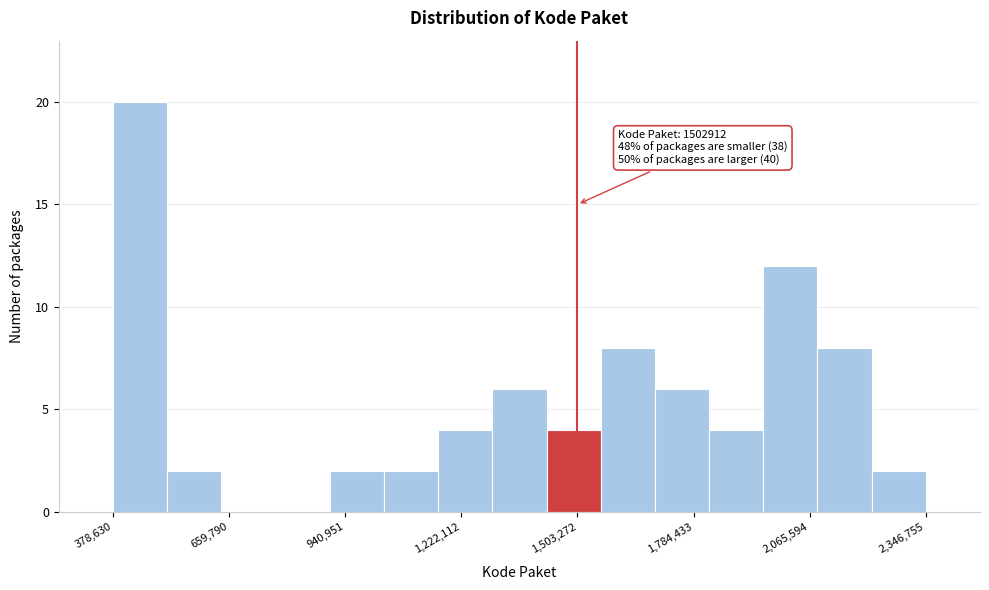

Around what value on the x-axis is the tallest bar? Give the approximate position of its centre, as read against the axis.

450000